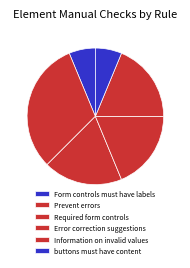

Rank the categories by value from lowest to highest.

Form controls must have labels, buttons must have content, Required form controls, Error correction suggestions, Information on invalid values, Prevent errors